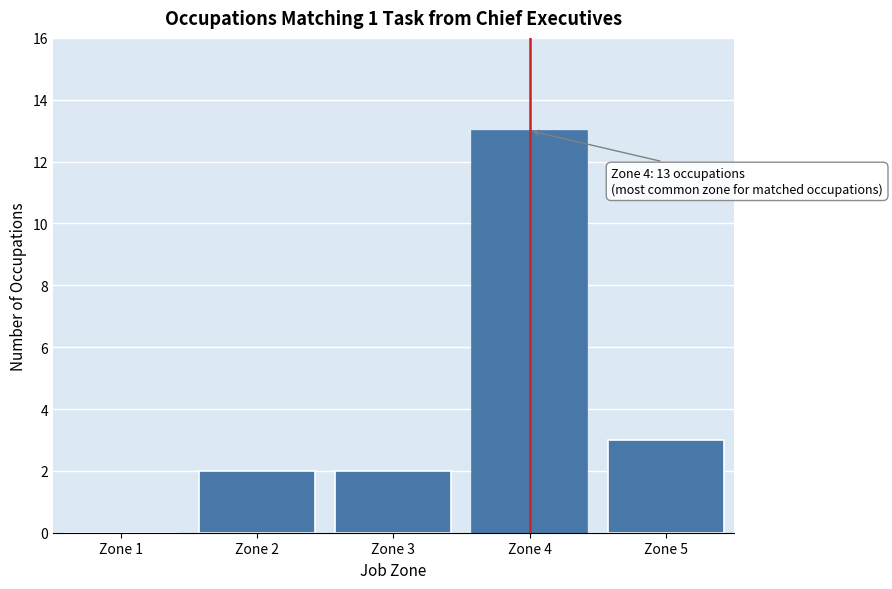

Reading left to right, extract all data points from this chart.

Zone 1=0	Zone 2=2	Zone 3=2	Zone 4=13	Zone 5=3